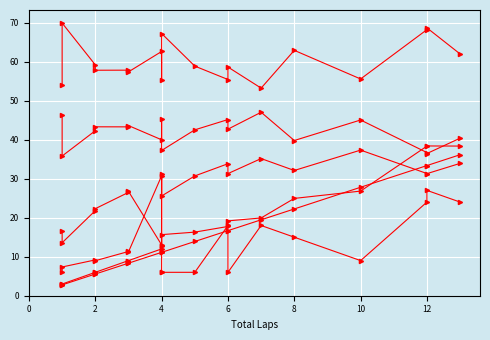

What is the label of the 15th point from the left?

10